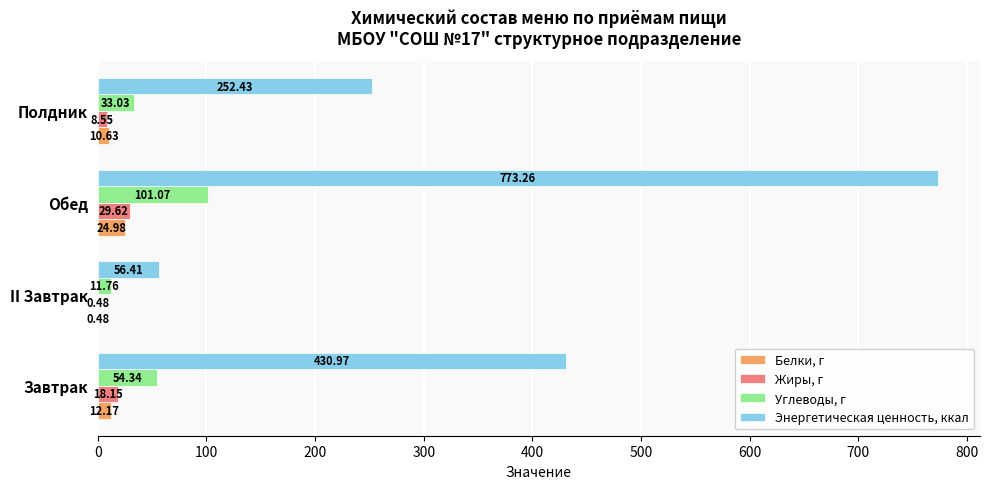

How many series are shown in this chart?

4